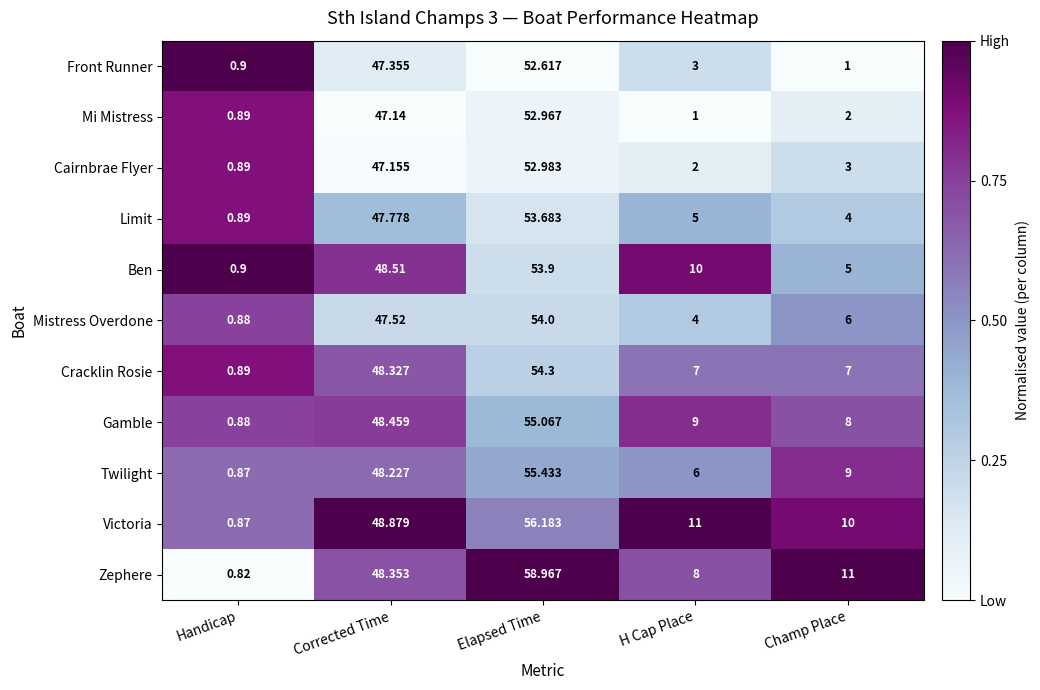

Which series changed the most between Handicap and Champ Place?

Zephere